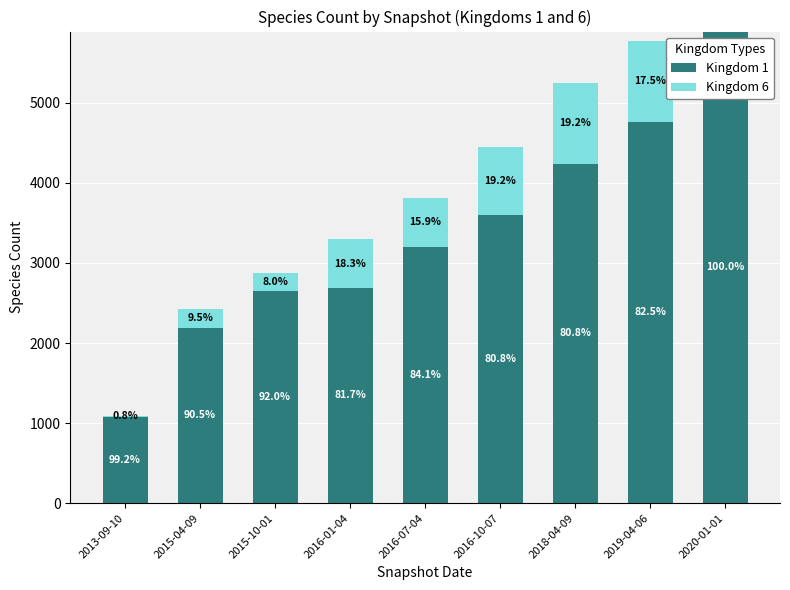

Are the bars horizontal?

No